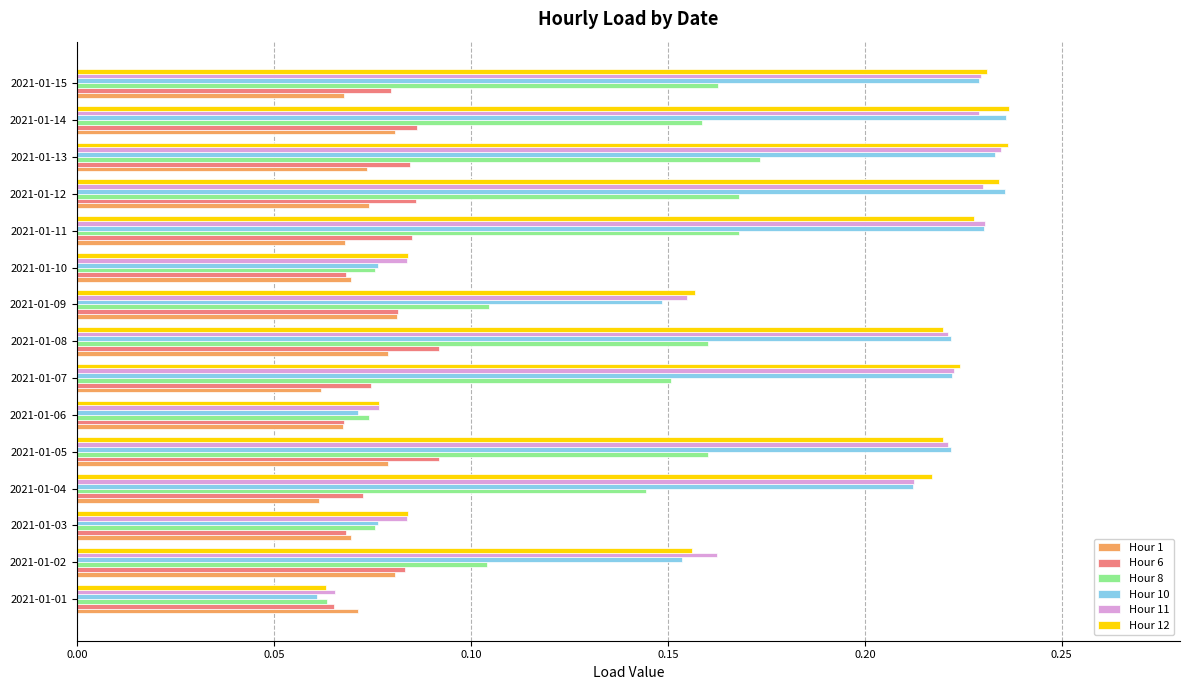

How many Hour 12 values are between 0 and 1?

15